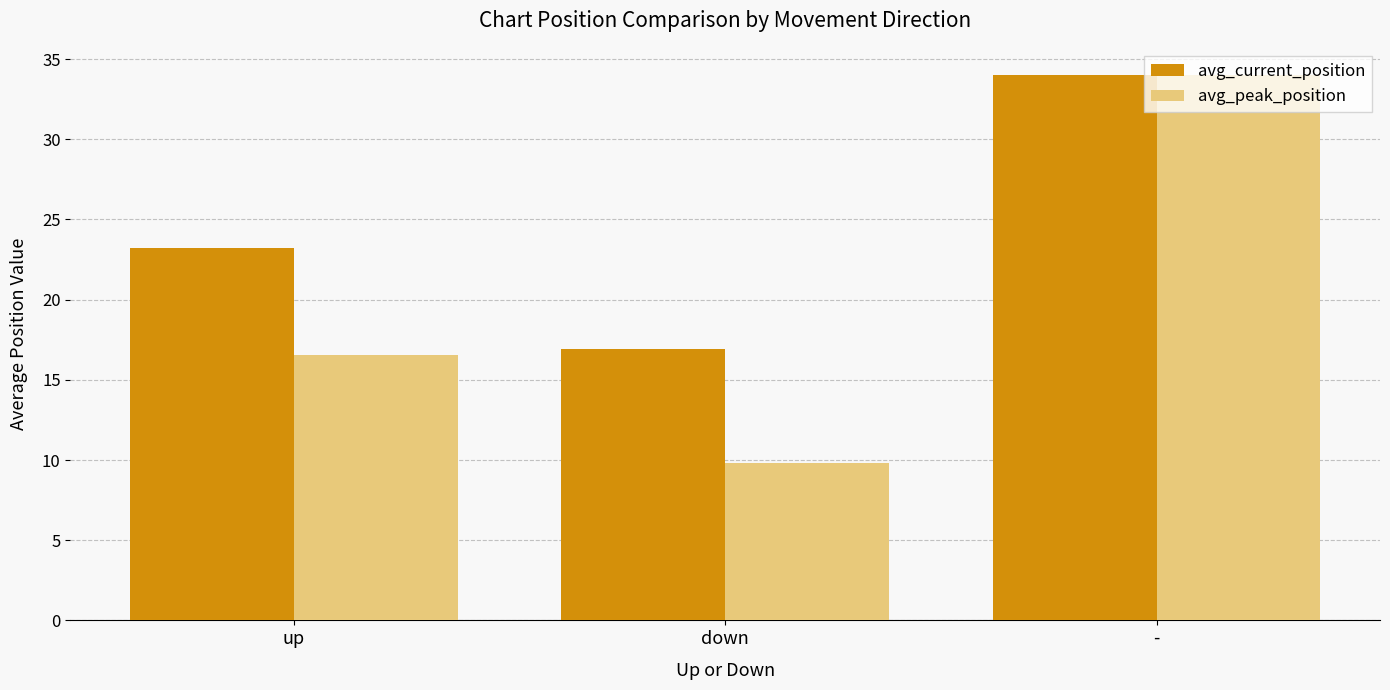

What is the greatest value displayed?

34.0